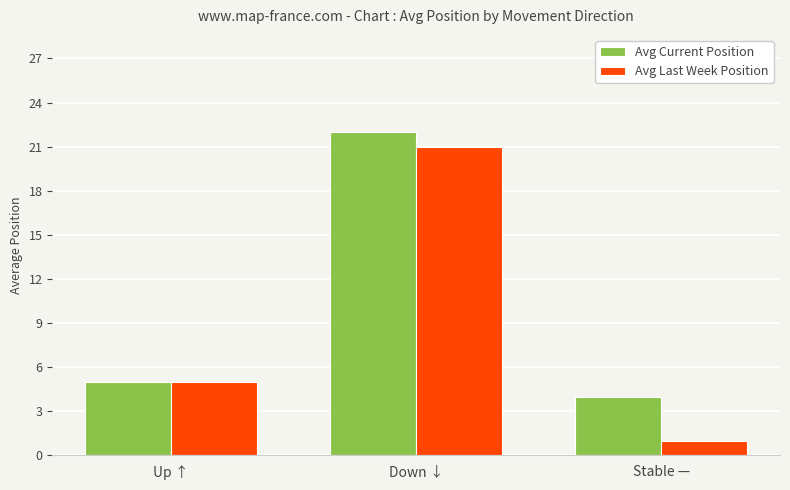

Where is Avg Current Position nearest to the value 13?

Up ↑